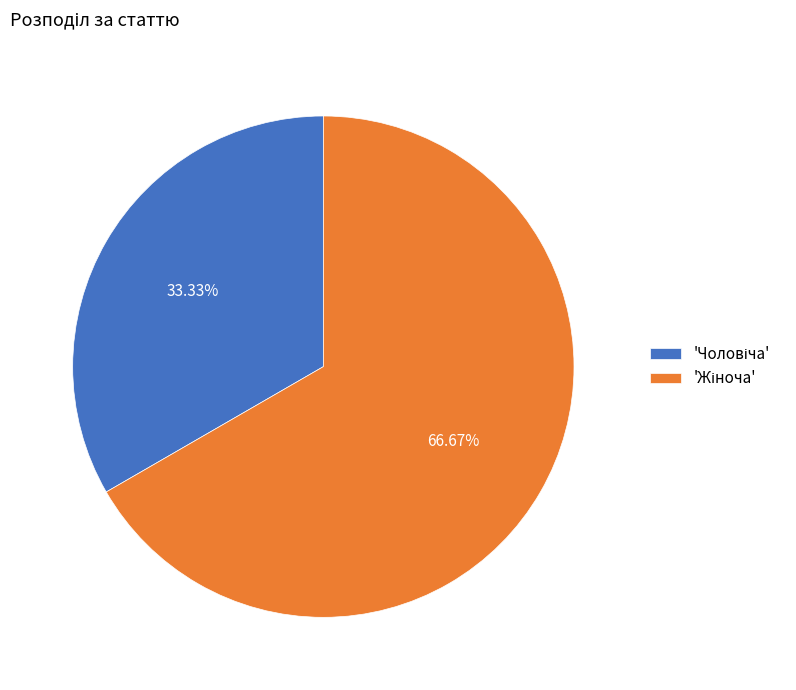

Does any single category account for the majority?

Yes